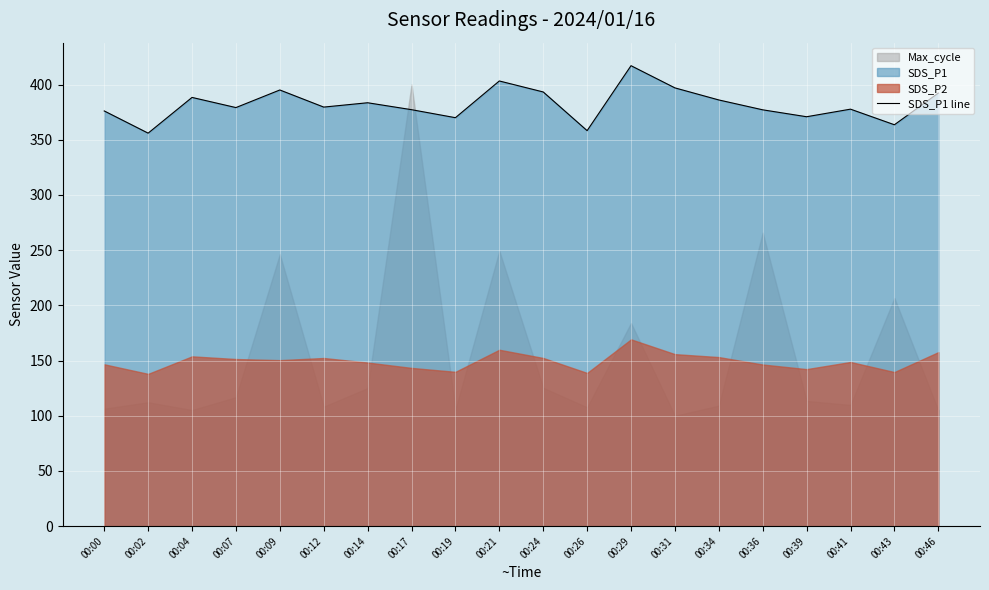

Which category has the highest value across all series?

00:29